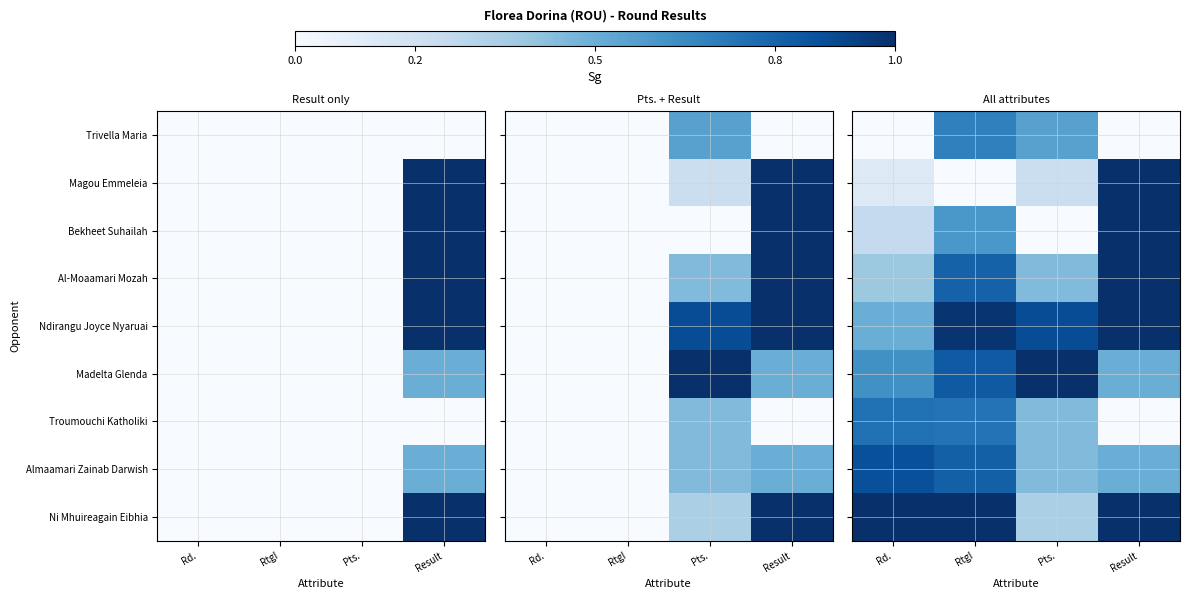

Rank the series by their maximum value, from lowest to highest.

Trivella Maria, Troumouchi Katholiki, Almaamari Zainab Darwish, Magou Emmeleia, Bekheet Suhailah, Al-Moaamari Mozah, Ndirangu Joyce Nyaruai, Madelta Glenda, Ni Mhuireagain Eibhia